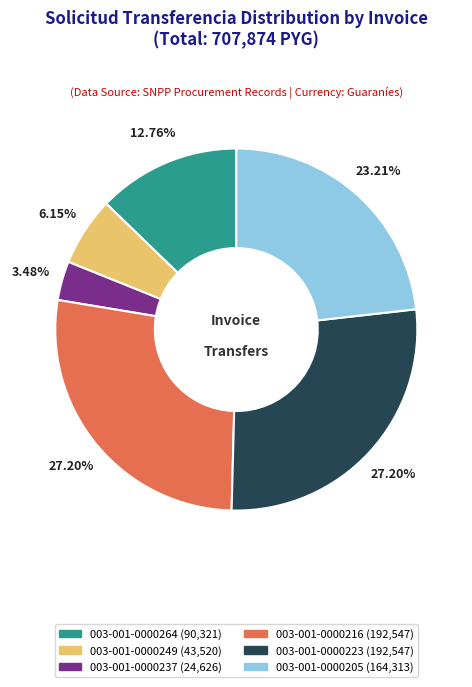

The 003-001-0000249 slice represents 6% of the pie. True or false?

True